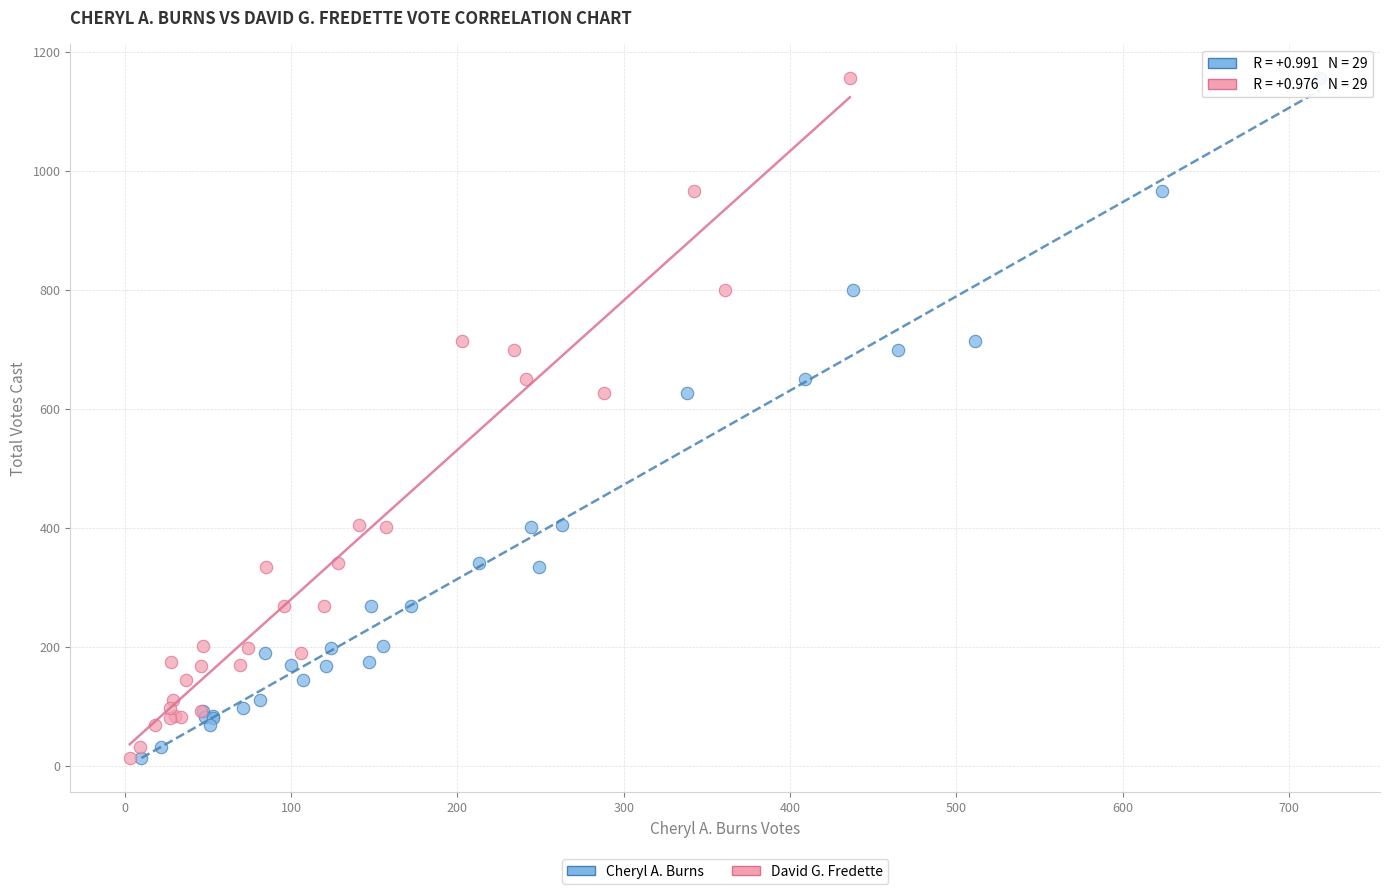

What are all the series names shown in the legend?

Cheryl A. Burns, David G. Fredette